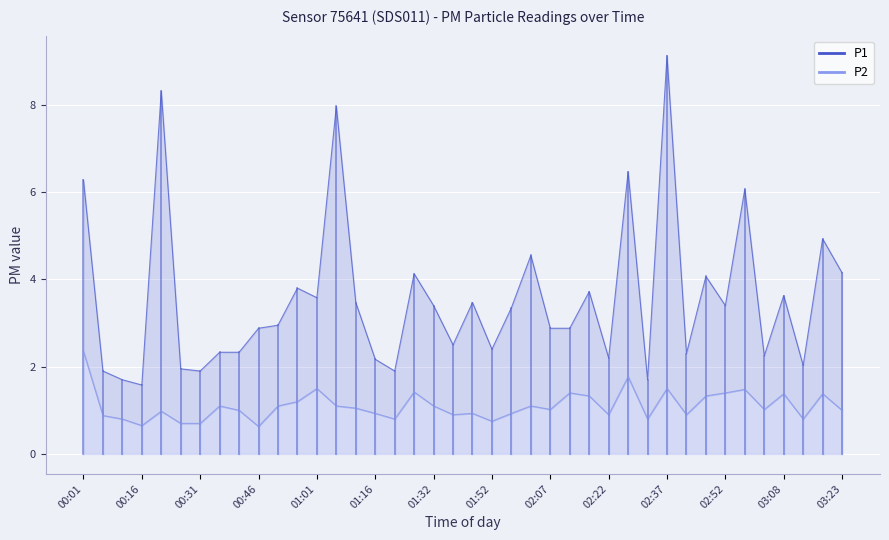

What is the label of the 2nd point from the left?

00:06